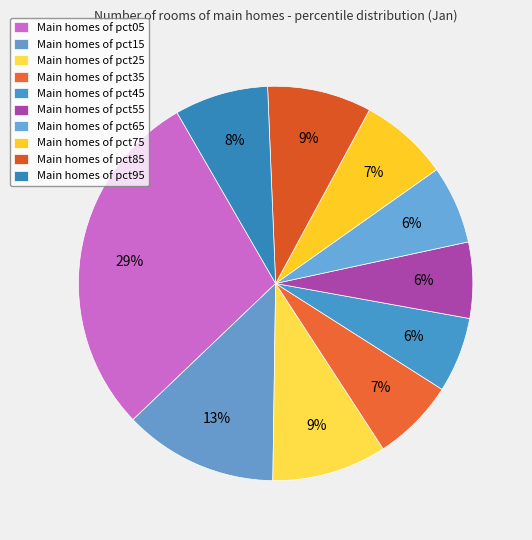

Which slice is the largest?

pct05